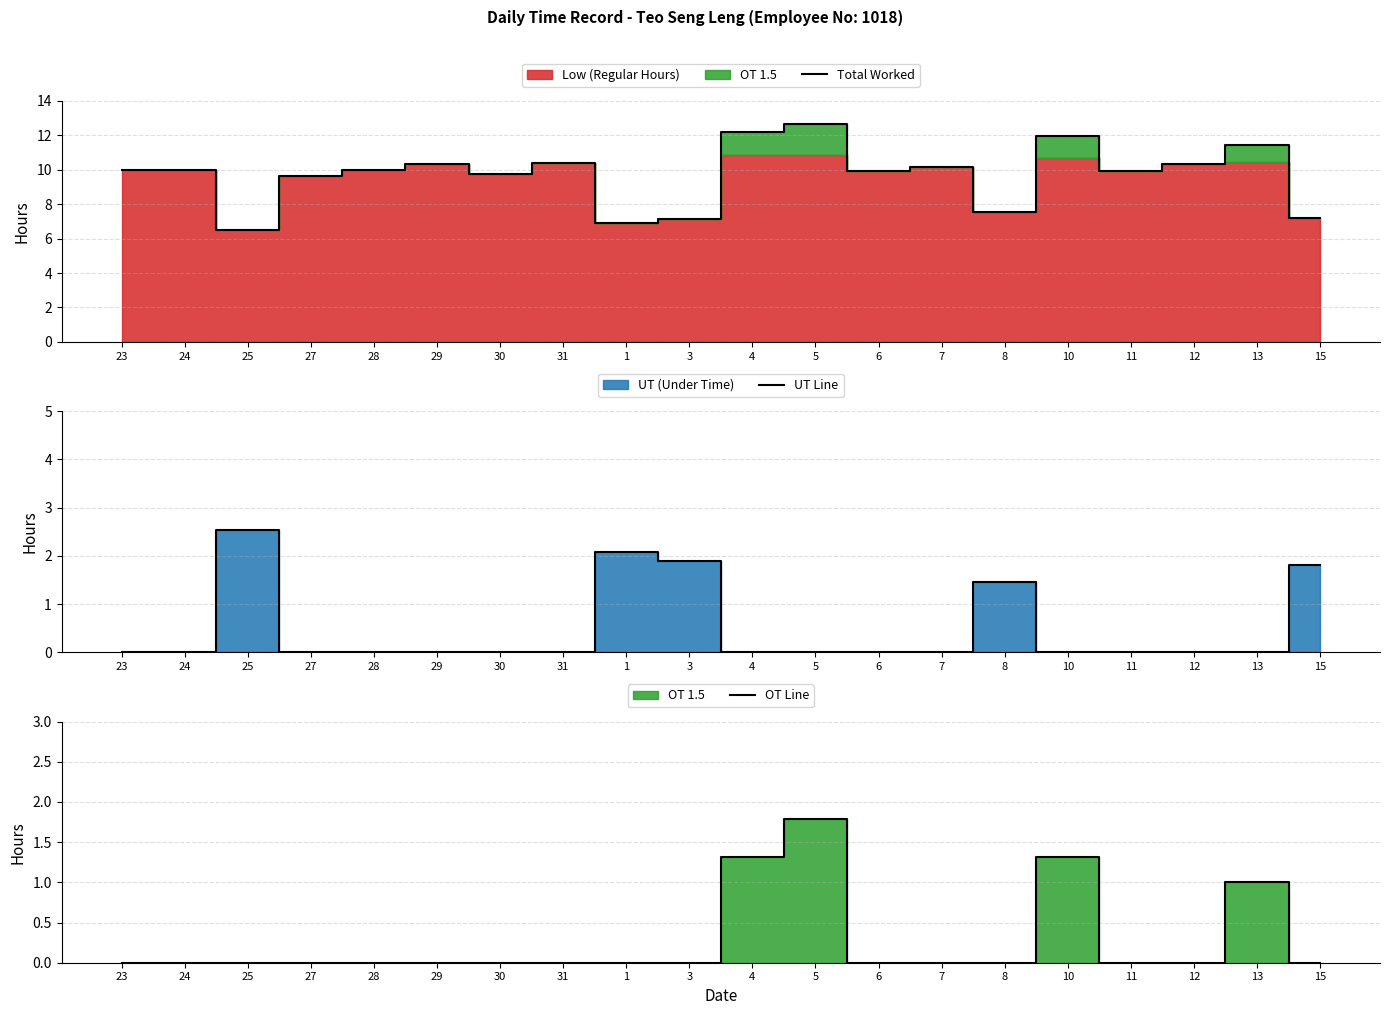

Which has a higher value, 13 or 11?

13